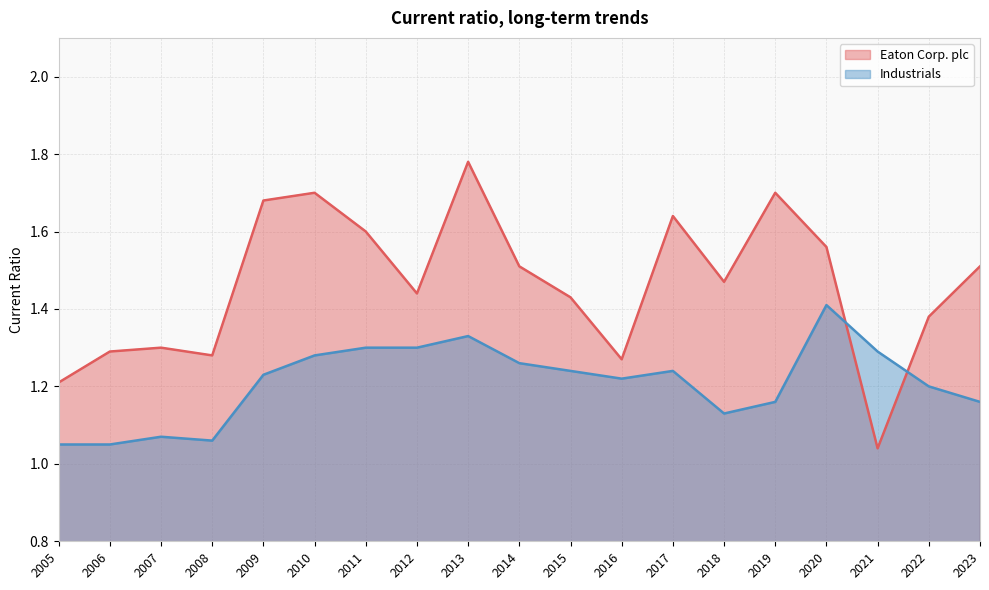

Which series has the largest range (max minus min)?

Eaton Corp. plc